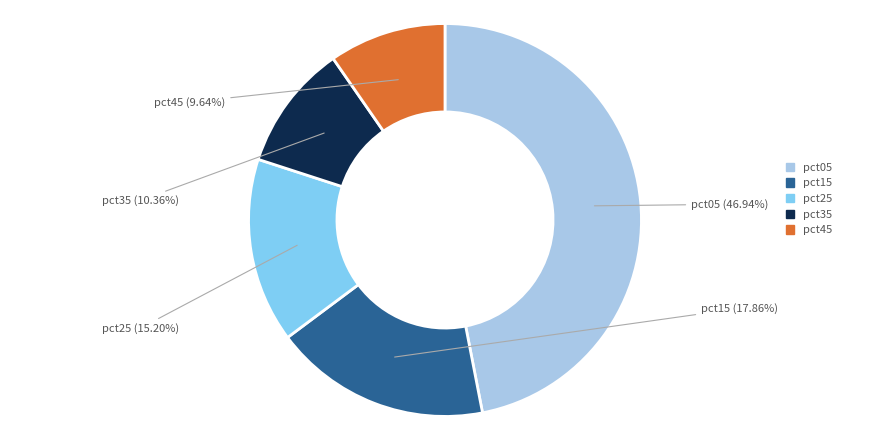

Does any single category account for the majority?

No